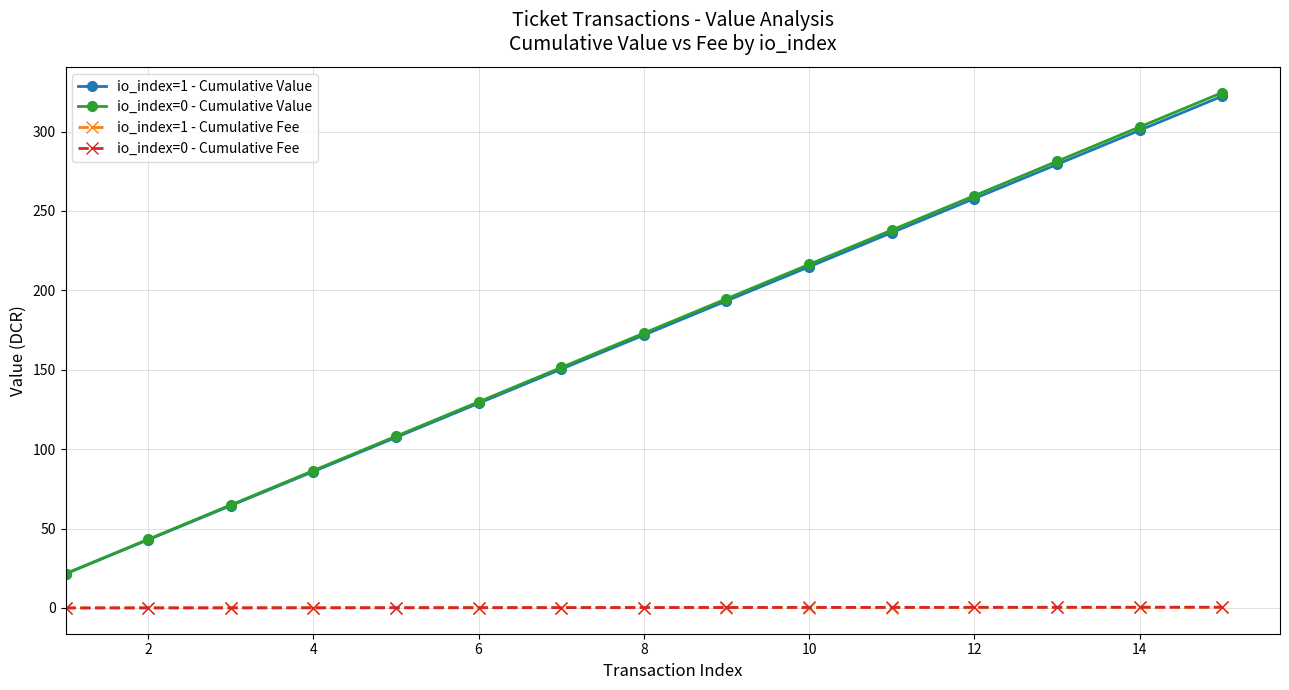

True or false: io_index=1 - Cumulative Fee and io_index=1 - Cumulative Value intersect in this chart.

False